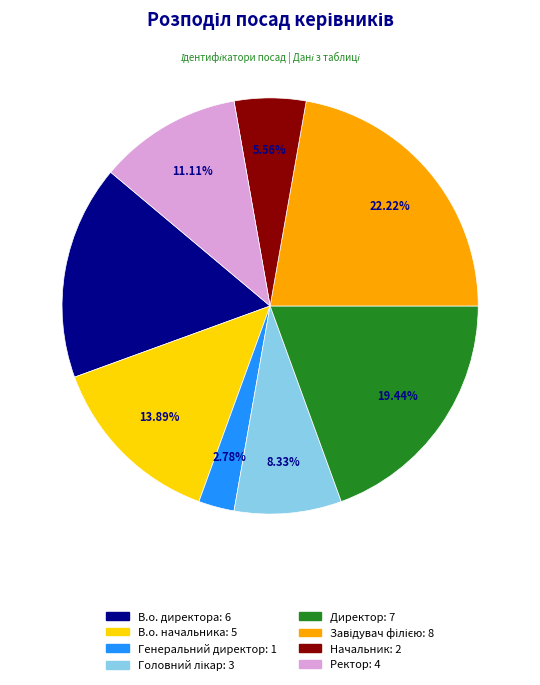

What is the smallest slice in the pie chart?

Генеральний директор